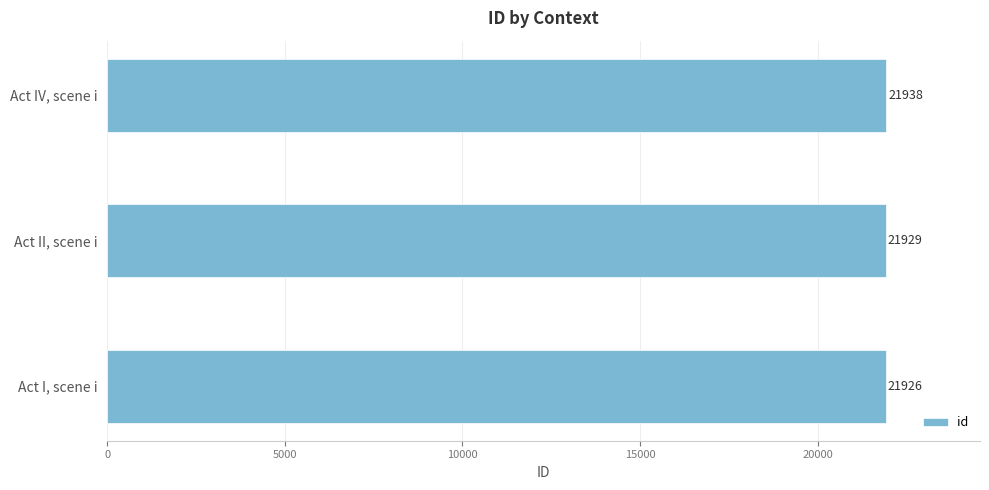

Between Act IV, scene i and Act I, scene i, which is larger?

Act IV, scene i